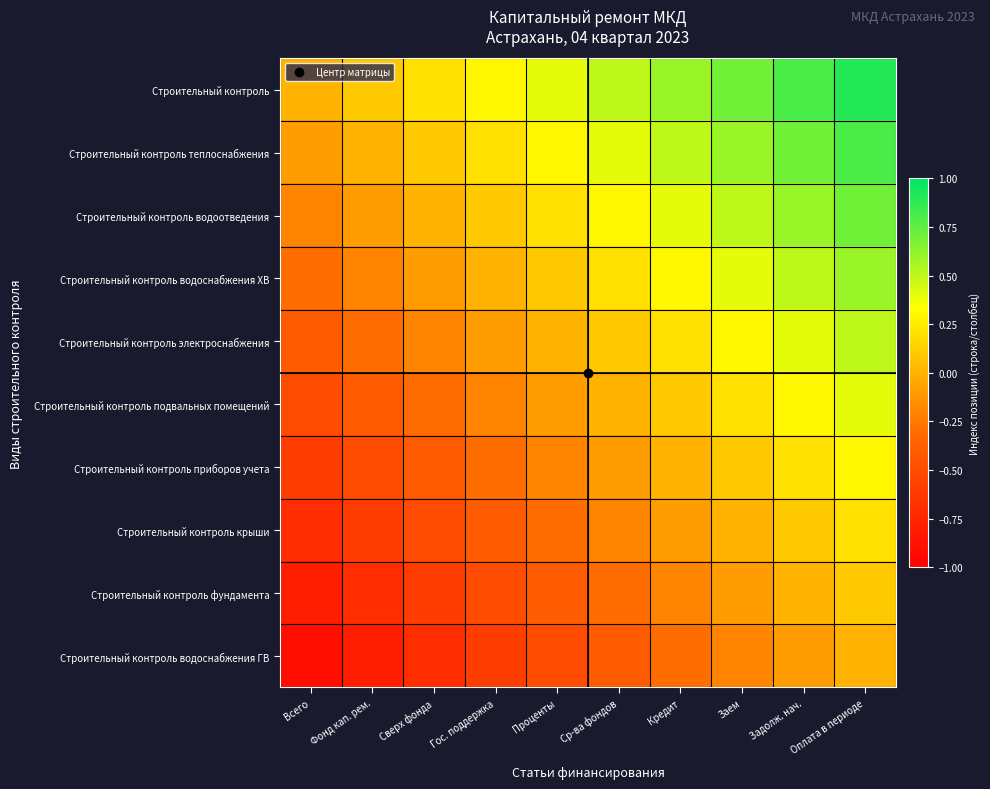

Which label corresponds to the largest value in the chart?

Оплата в периоде